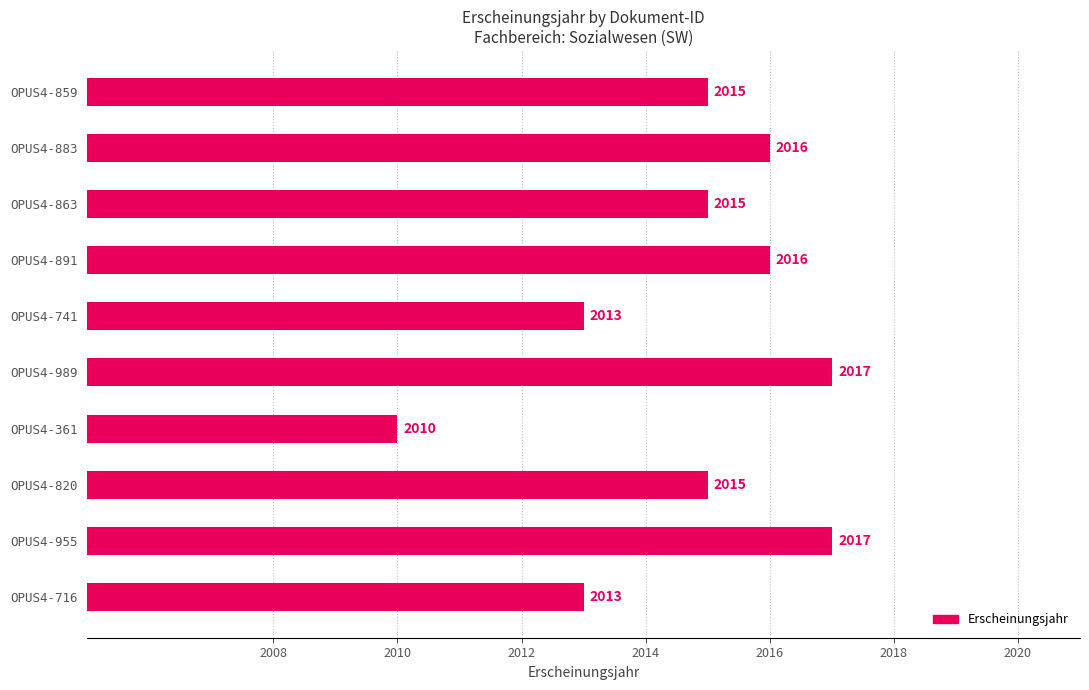

What is the label of the 8th bar from the bottom?

OPUS4-863